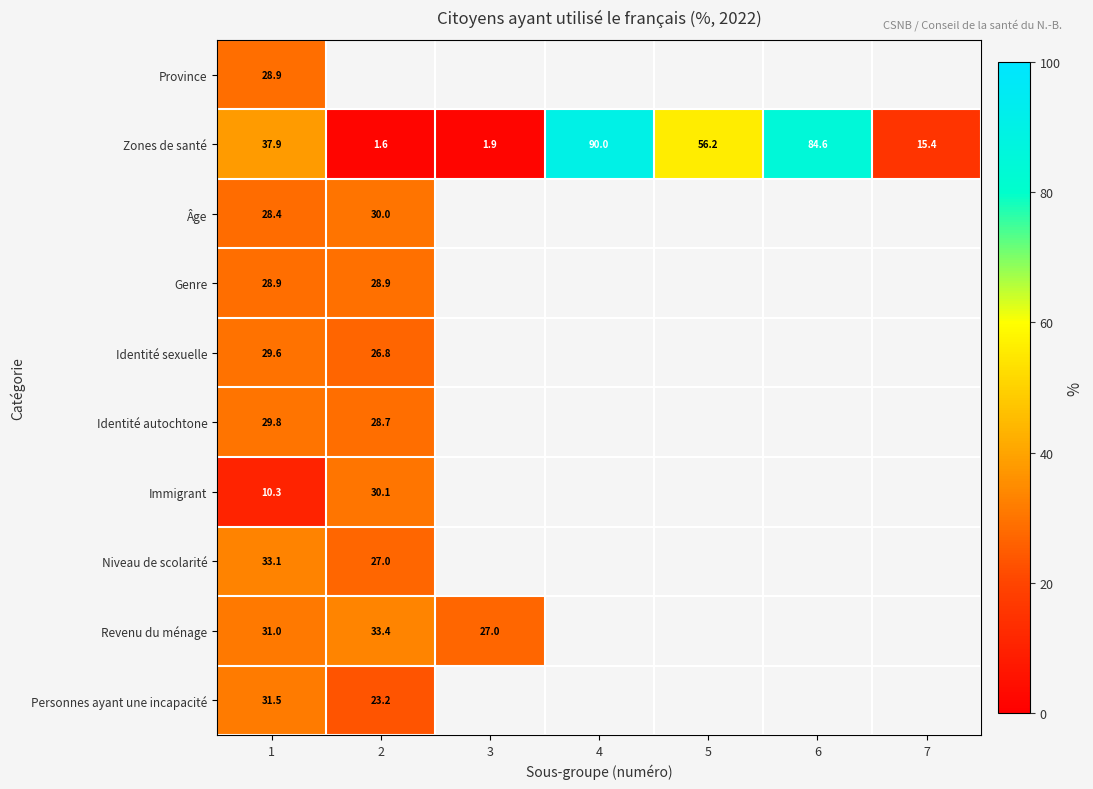

How many values in Immigrant are above zero?

2